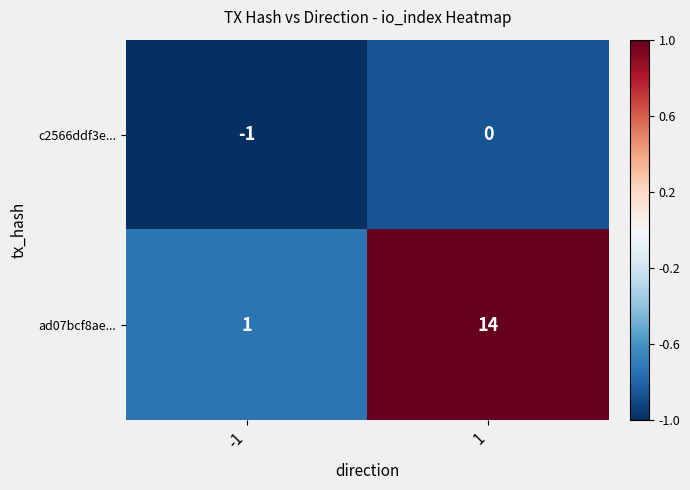

The value of c2566ddf3e... at -1 is -1. True or false?

True